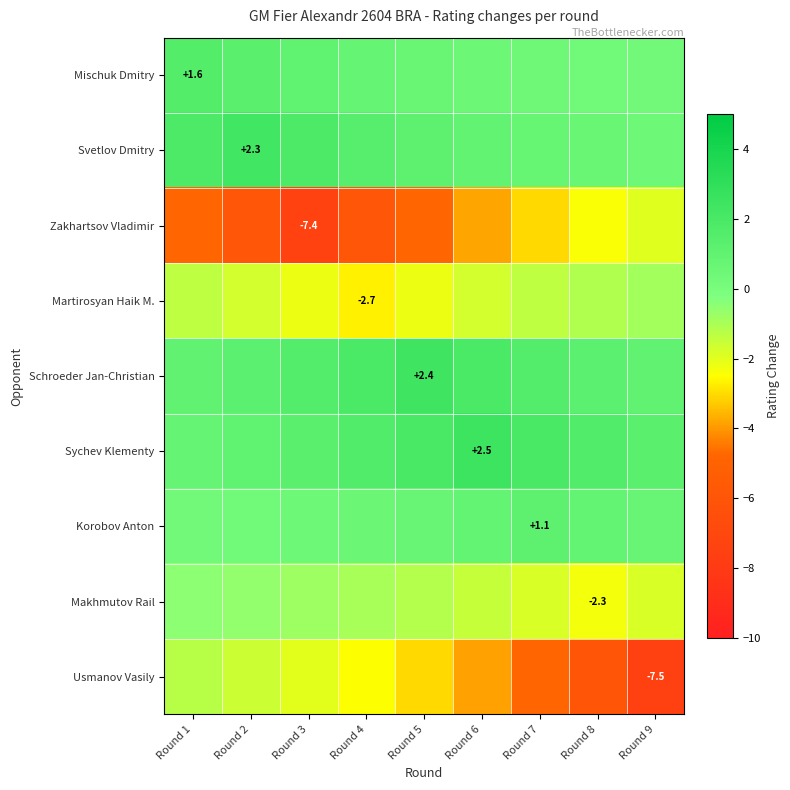

At how many categories does at least one series exceed 1?

9